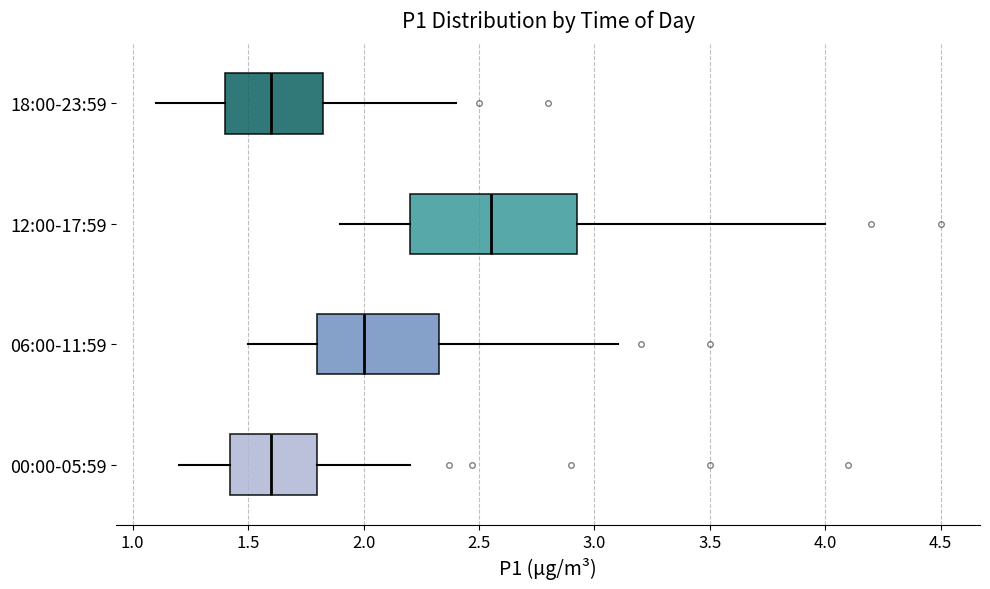

Reading bottom to top, read every box against the x-axis: the position of its median line, the range the box covers, and the ends of its whiskers. The values are not printed on the chart, so give them approximately, as read against the axis.

00:00-05:59: median 1.60, box 1.40 to 1.80, whiskers 1.20 to 2.20
06:00-11:59: median 2.00, box 1.80 to 2.35, whiskers 1.50 to 3.10
12:00-17:59: median 2.55, box 2.20 to 2.95, whiskers 1.90 to 4.00
18:00-23:59: median 1.60, box 1.40 to 1.85, whiskers 1.10 to 2.40